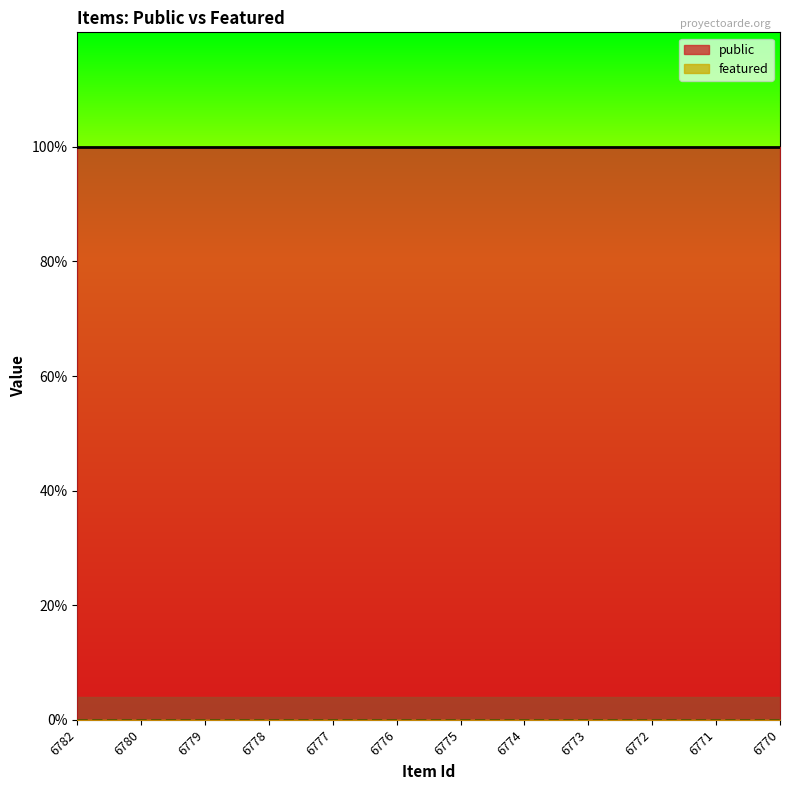

Which label corresponds to the smallest value in the chart?

6782